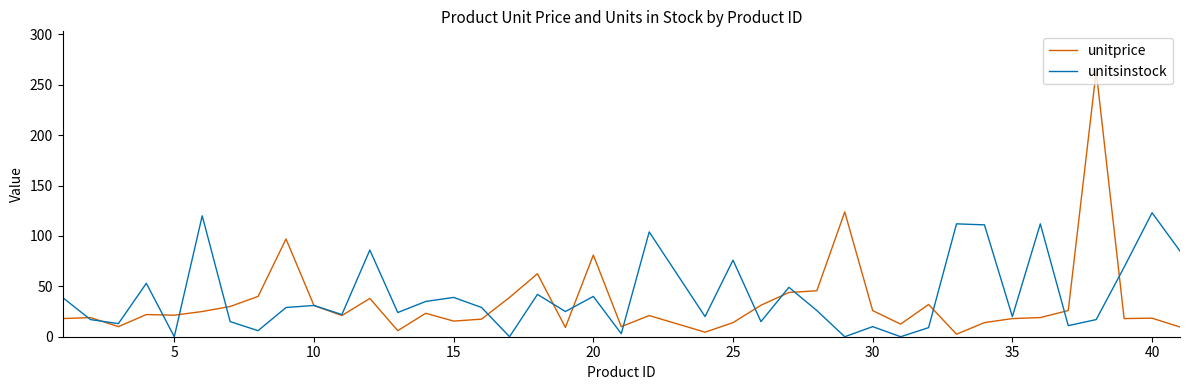

Rank the series by their maximum value, from highest to lowest.

unitprice, unitsinstock